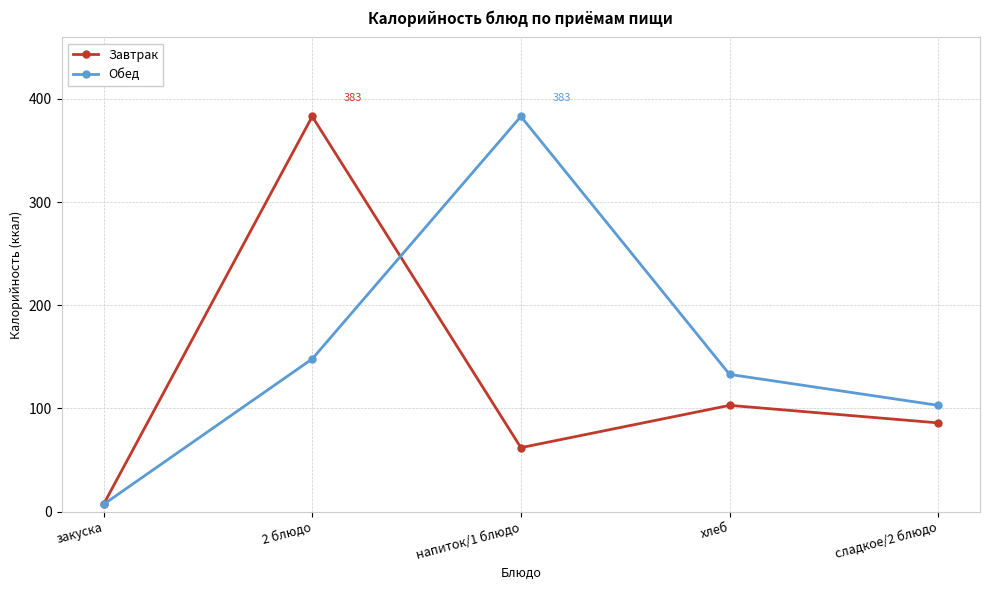

Is it true that Обед equals 175 at сладкое/2 блюдо?

False